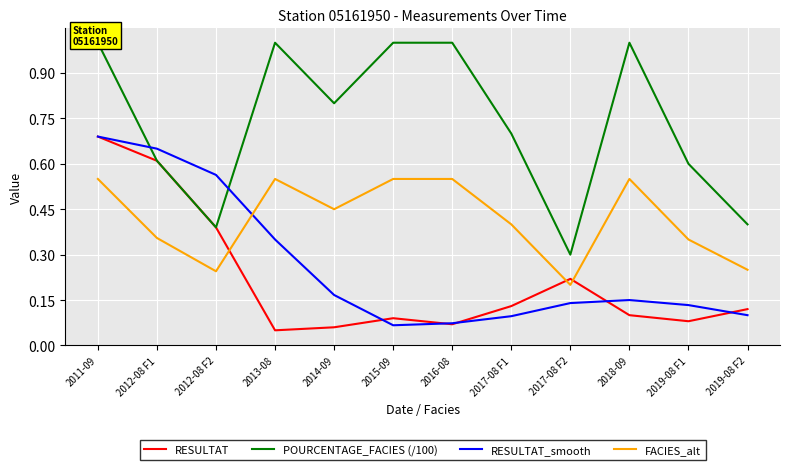

Rank the categories by FACIES_alt value from highest to lowest.

2011-09, 2013-08, 2015-09, 2016-08, 2018-09, 2014-09, 2017-08 F1, 2012-08 F1, 2019-08 F1, 2019-08 F2, 2012-08 F2, 2017-08 F2